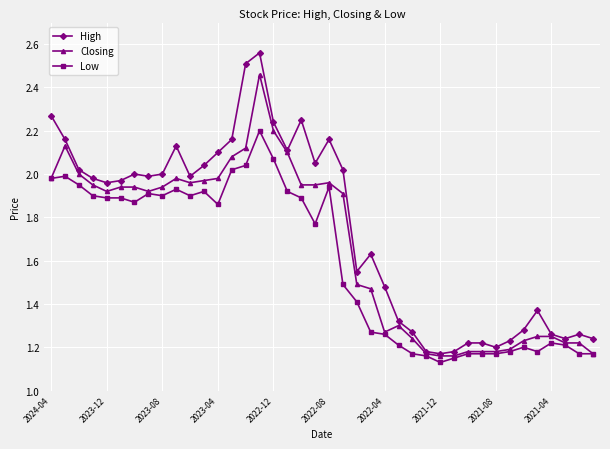

True or false: Low has more than 0 points higher than both neighbors.

True